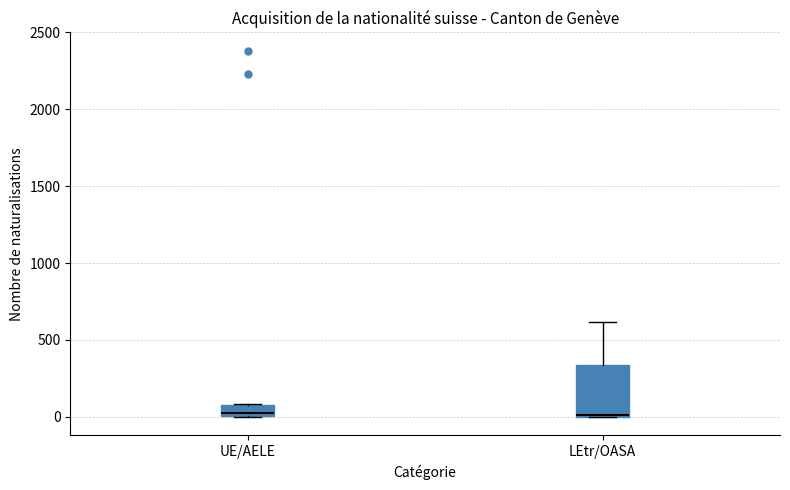

Where is the upper edge of the box for LEtr/OASA on the y-axis? The values are not printed on the chart, so give them approximately, as read against the axis.

350